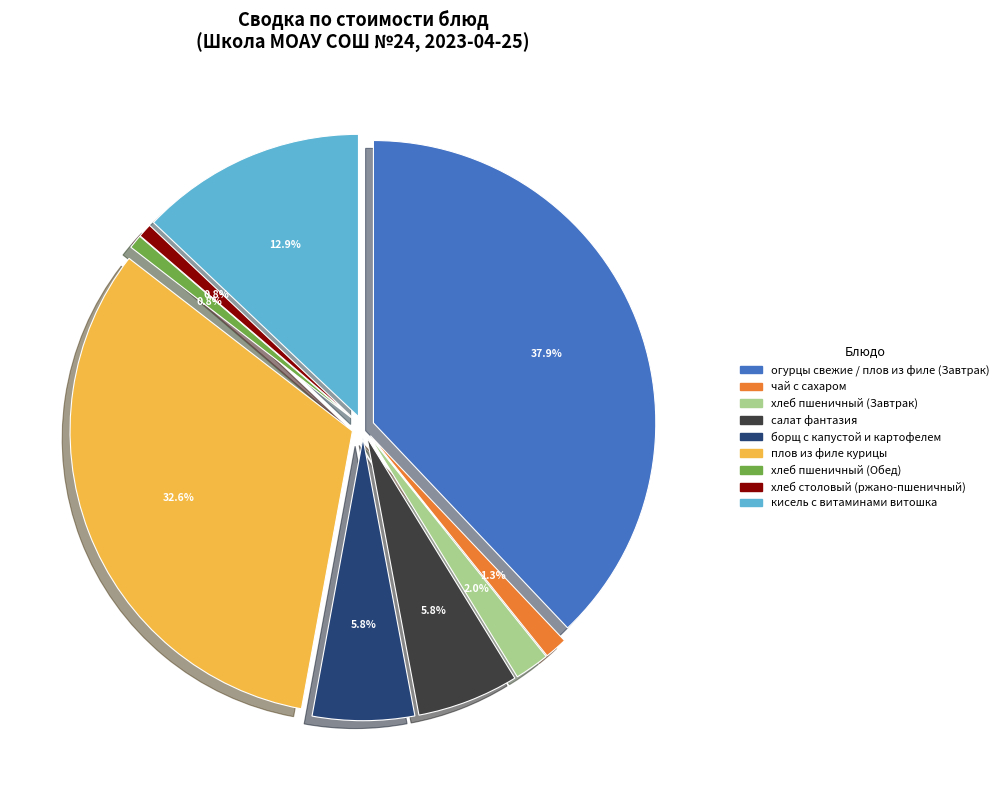

How many slices are in this pie chart?

9